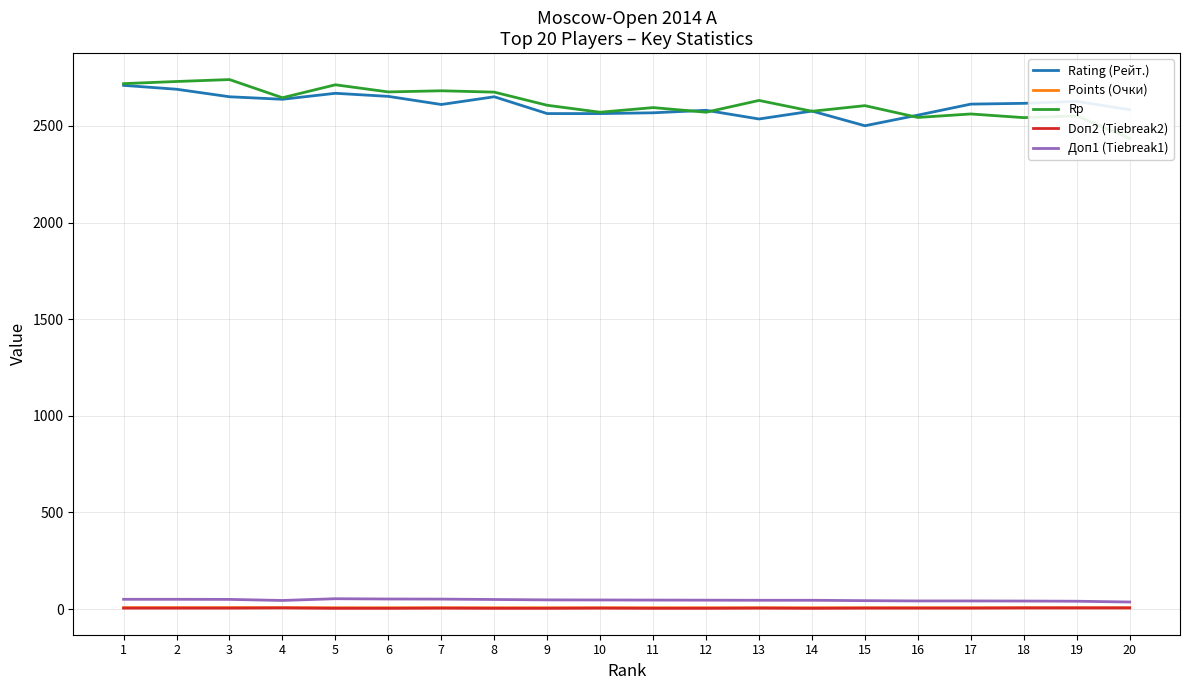

Is it true that Доп1 (Tiebreak1) equals 45.5 at 13?

True